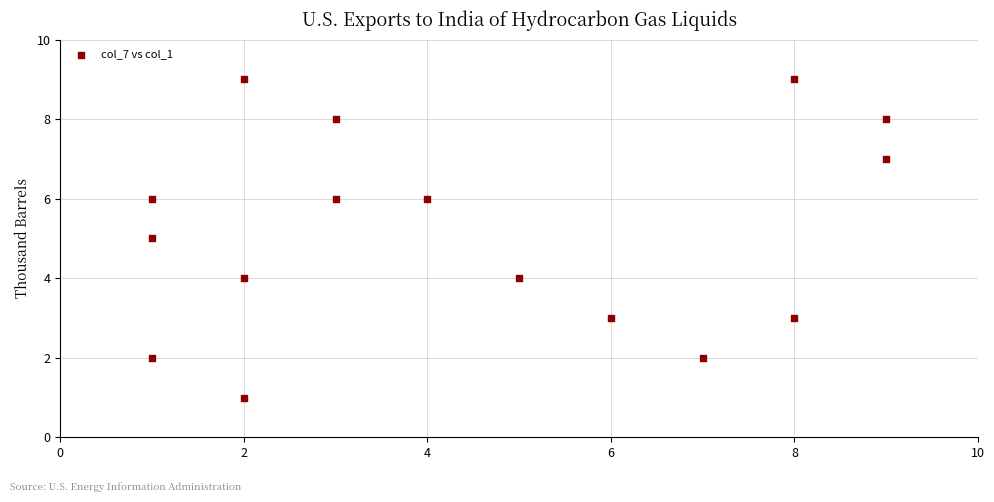

What is the range of Y values (max minus min)?

8